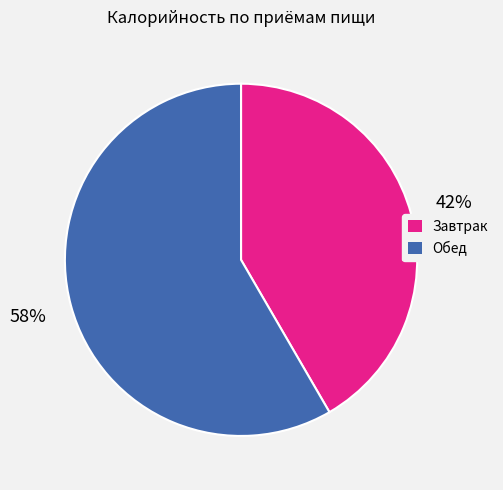

Does any single category account for the majority?

Yes